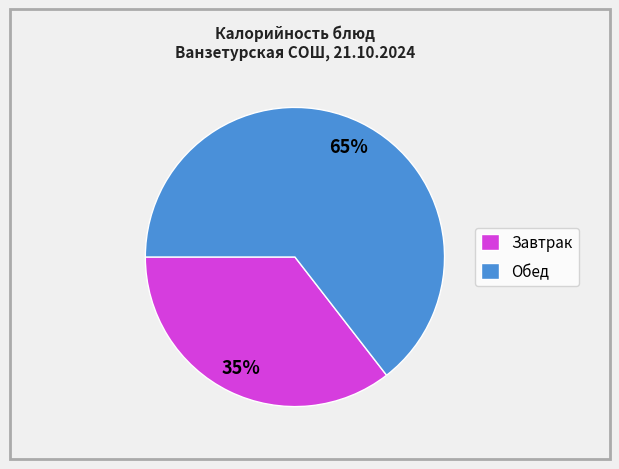

Count the number of slices in the pie.

2